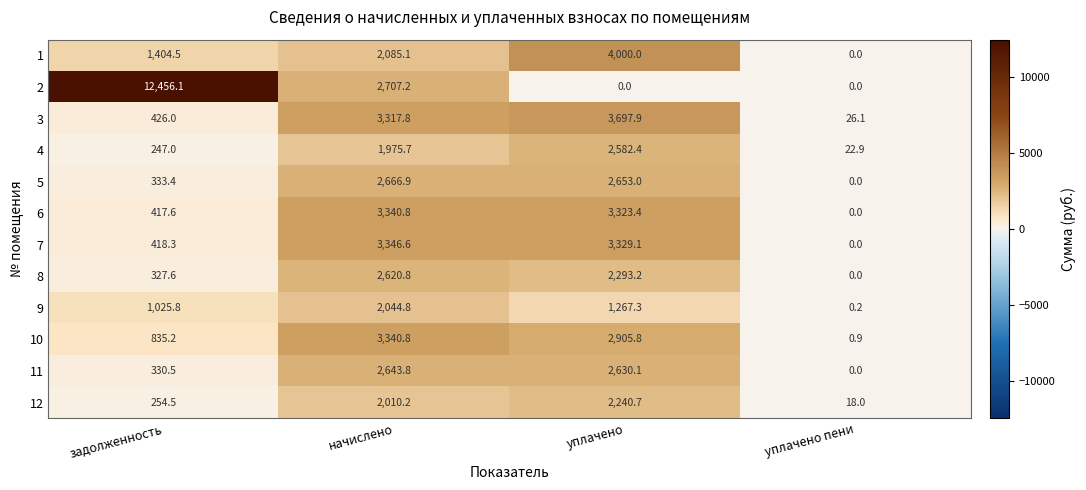

What is the difference between the maximum and minimum values in the 3 series?

3671.8